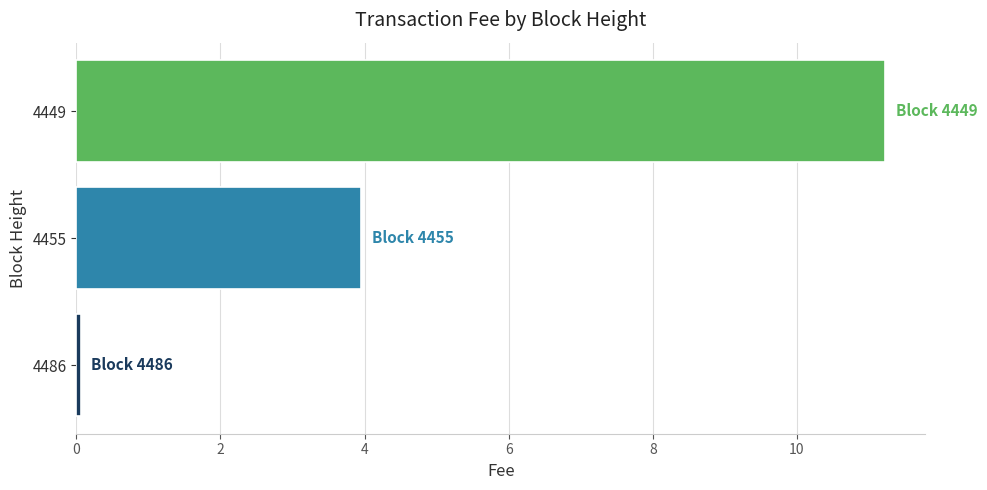

Reading bottom to top, what are all the values shown in this chart?

0.1	3.9	11.2